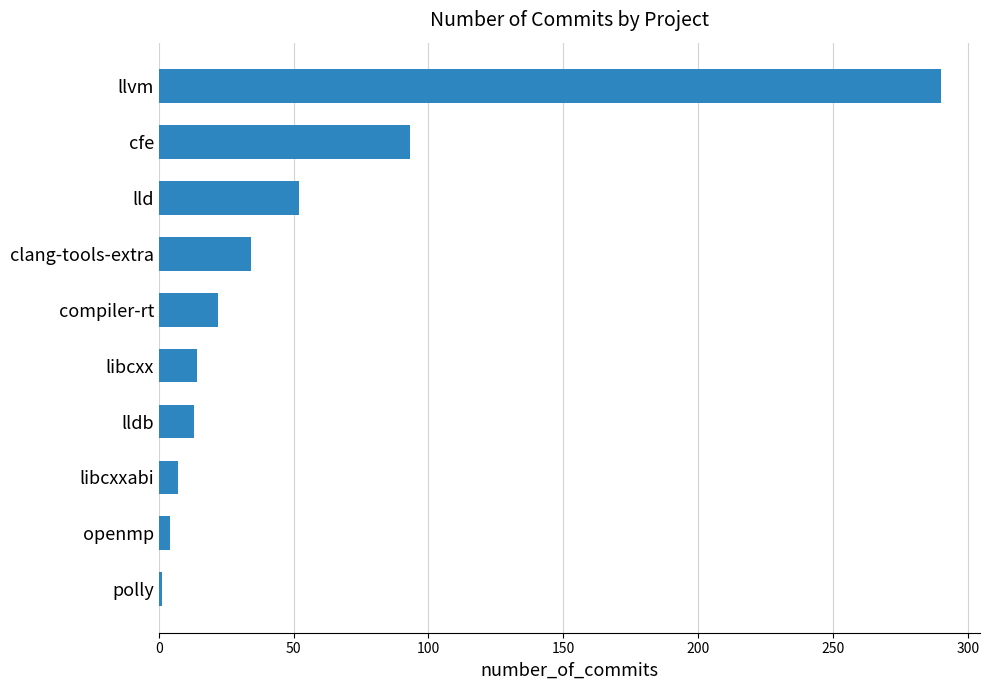

At which label is the value closest to 145?

cfe